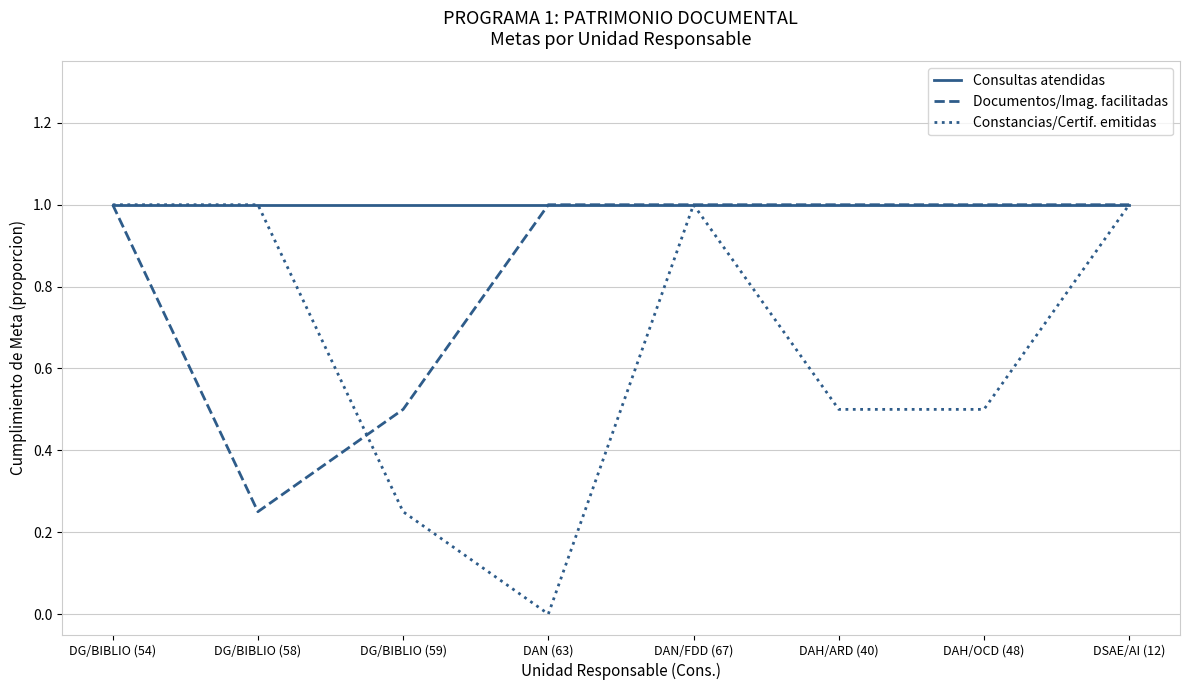

Which category has the lowest value in the Documentos/Imag. facilitadas series?

DG/BIBLIO (58)